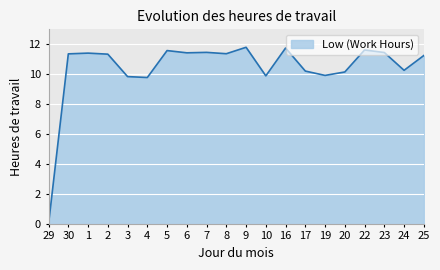

What is the difference between the maximum and minimum values?

11.8